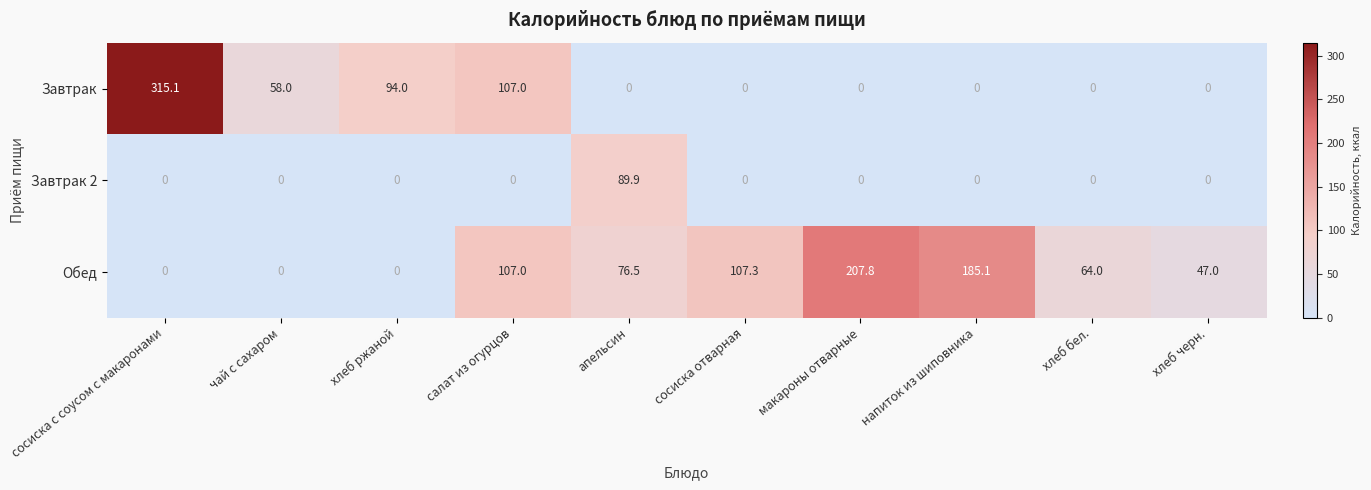

What is the sum of all Завтрак 2 values?

89.9